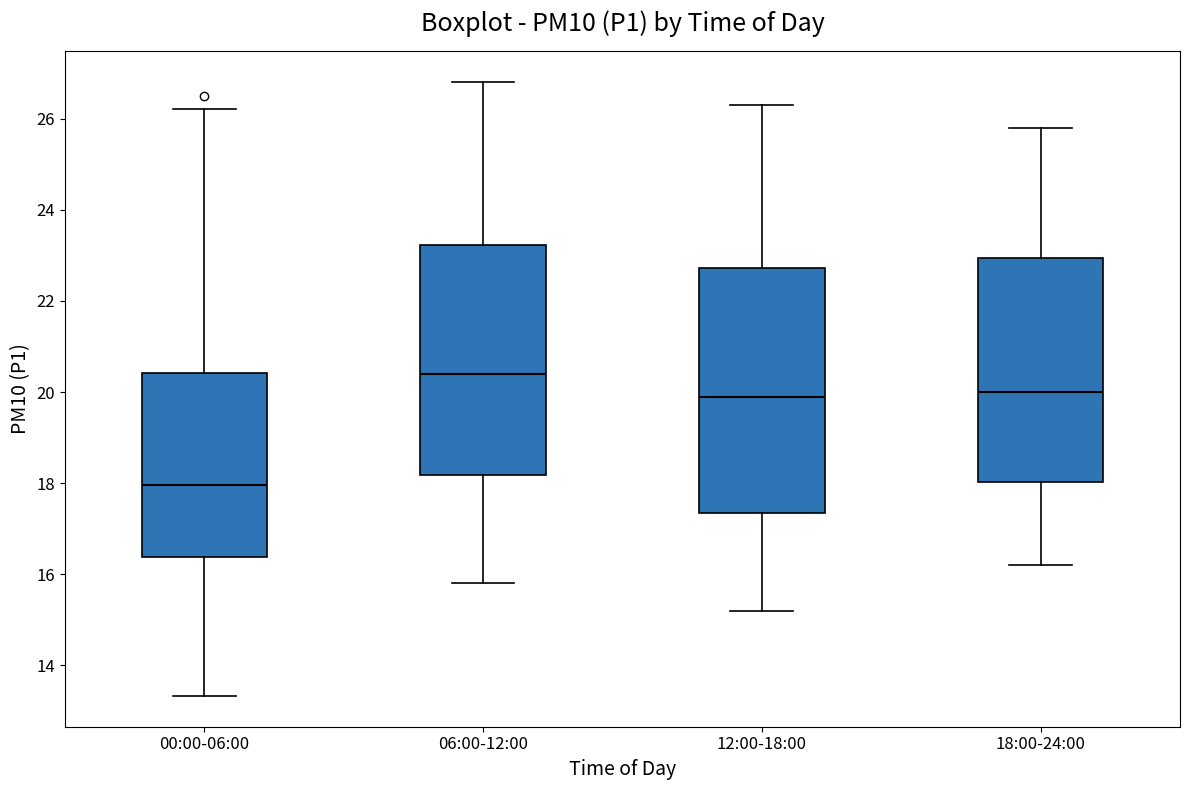

Reading left to right, transcribe this box plot: for each box, give where its median line is, the range the box spans, and where its two whiskers end, as read against the y-axis. The values are not printed on the chart, so give them approximately, as read against the axis.

00:00-06:00: median 18.0, box 16.4 to 20.4, whiskers 13.4 to 26.2
06:00-12:00: median 20.4, box 18.2 to 23.2, whiskers 15.8 to 26.8
12:00-18:00: median 20.0, box 17.4 to 22.8, whiskers 15.2 to 26.4
18:00-24:00: median 20.0, box 18.0 to 23.0, whiskers 16.2 to 25.8